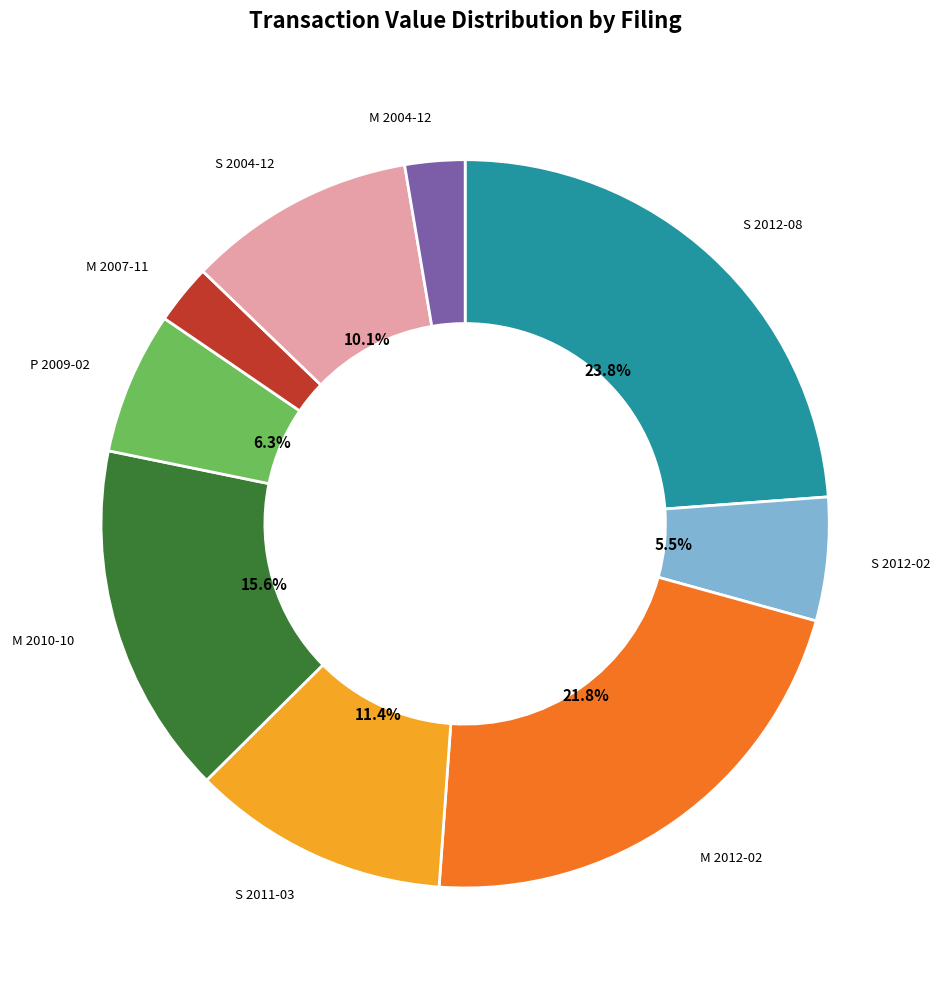

What portion of the pie excludes S 2004-12?

89.9%